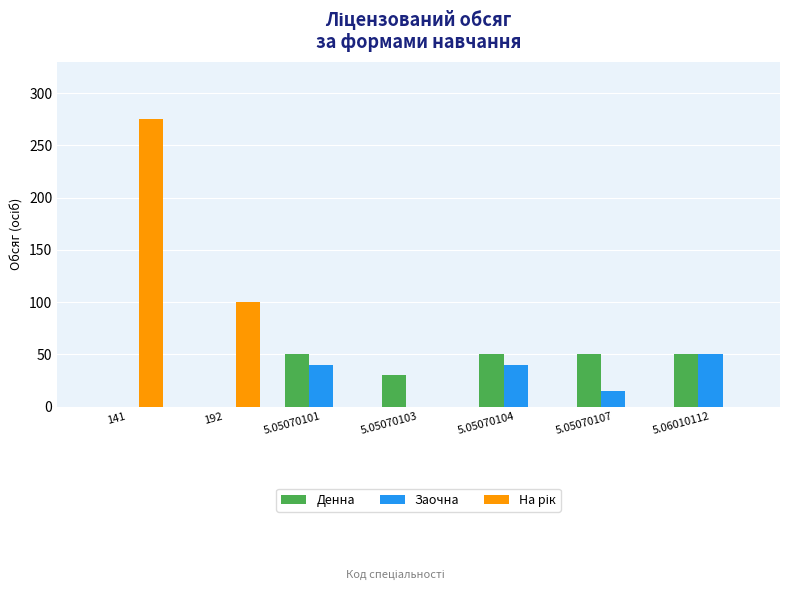

What is the greatest value displayed?

275